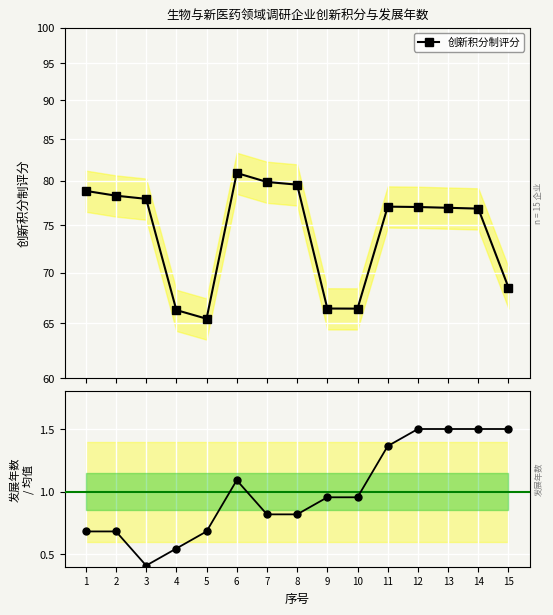

Which series has the largest total across all categories?

创新积分制评分